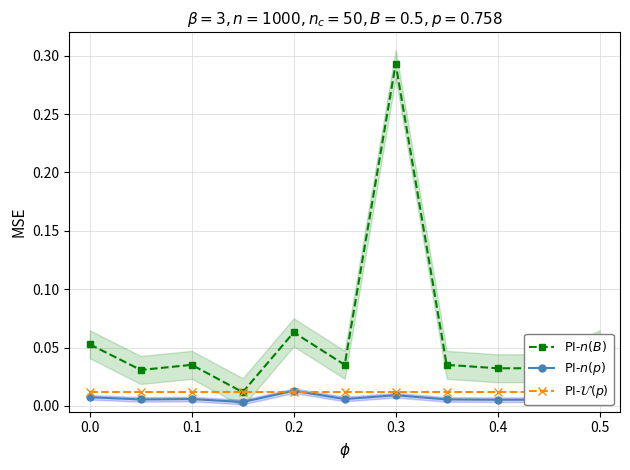

Which series has the largest range (max minus min)?

PI-$n(B)$